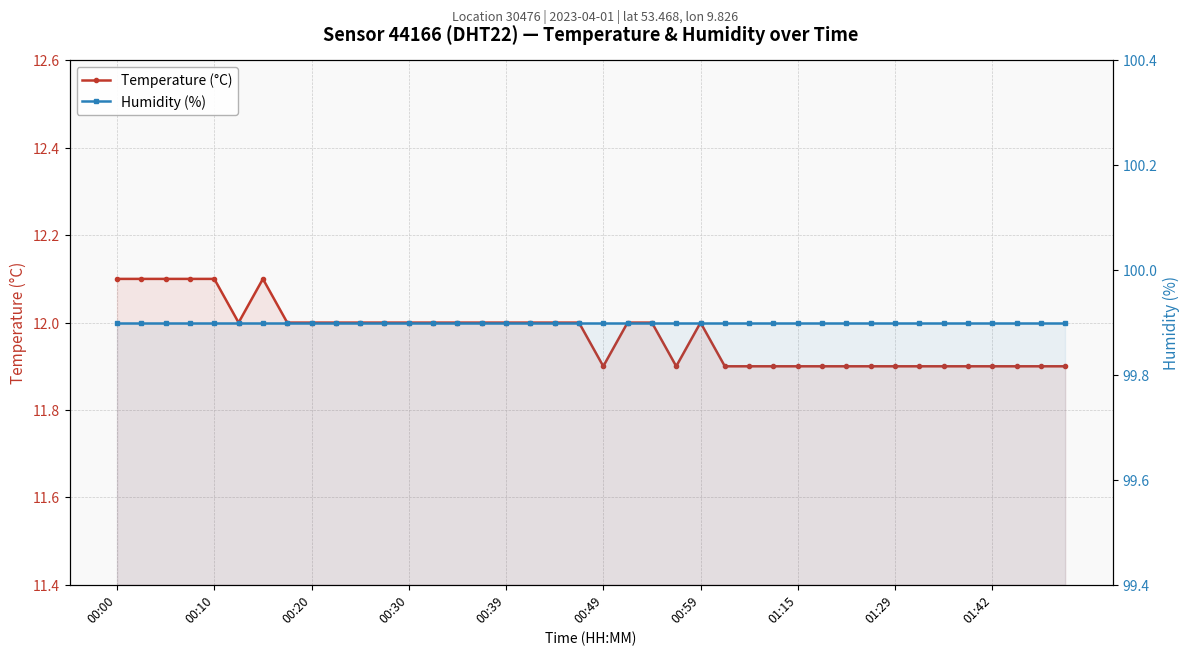

What position from the right is 26?

14